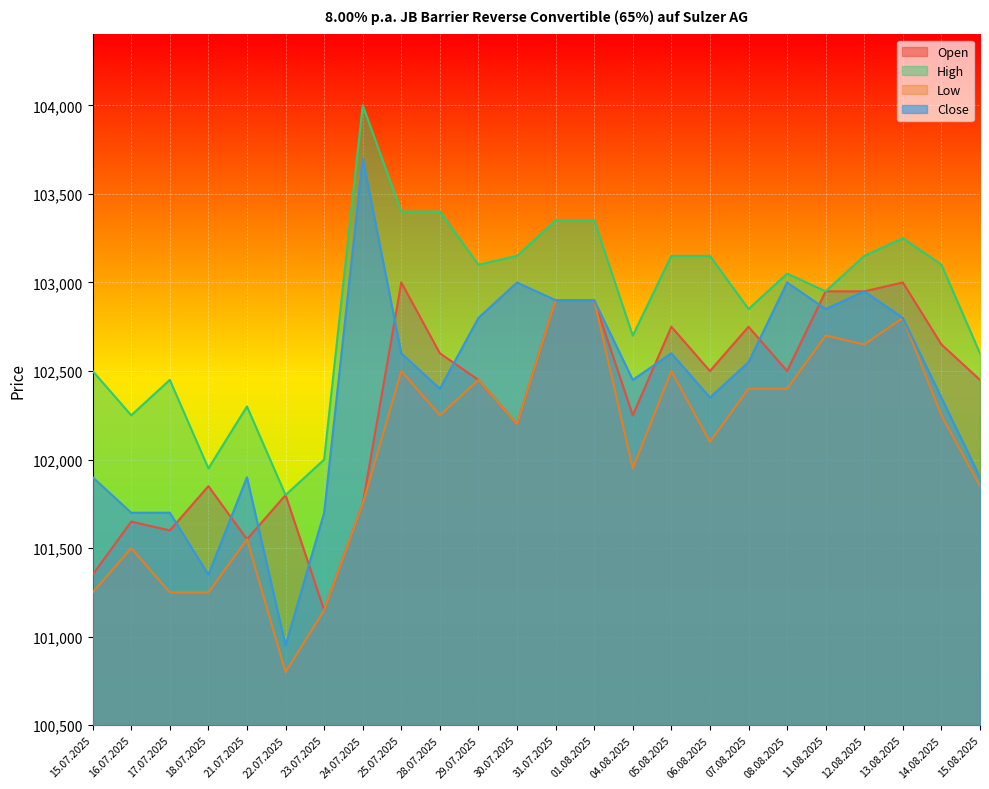

Is it true that Close equals 178243 at 15.08.2025?

False